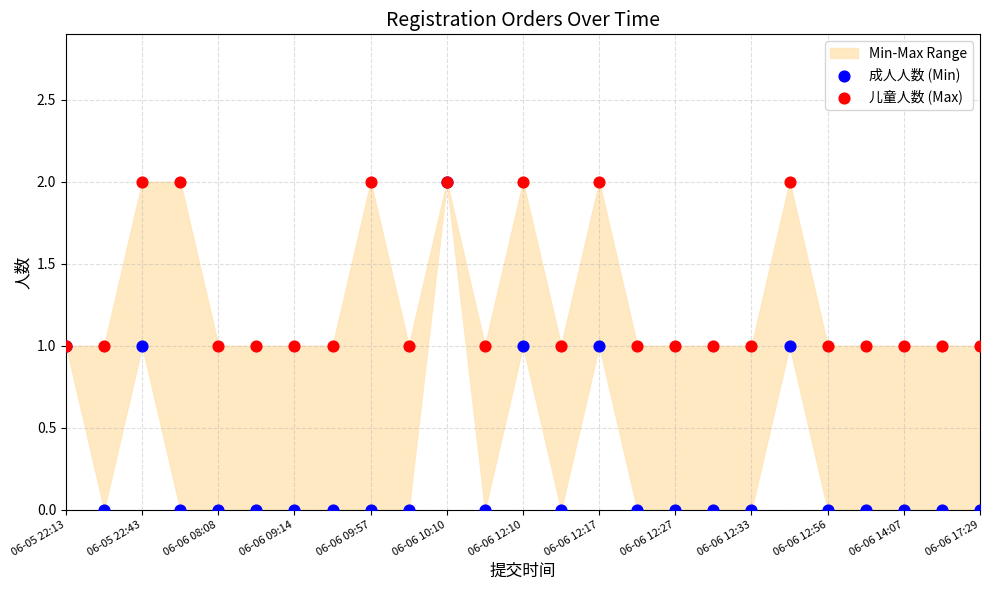

Which series reaches the minimum Y coordinate?

成人人数 (Min)